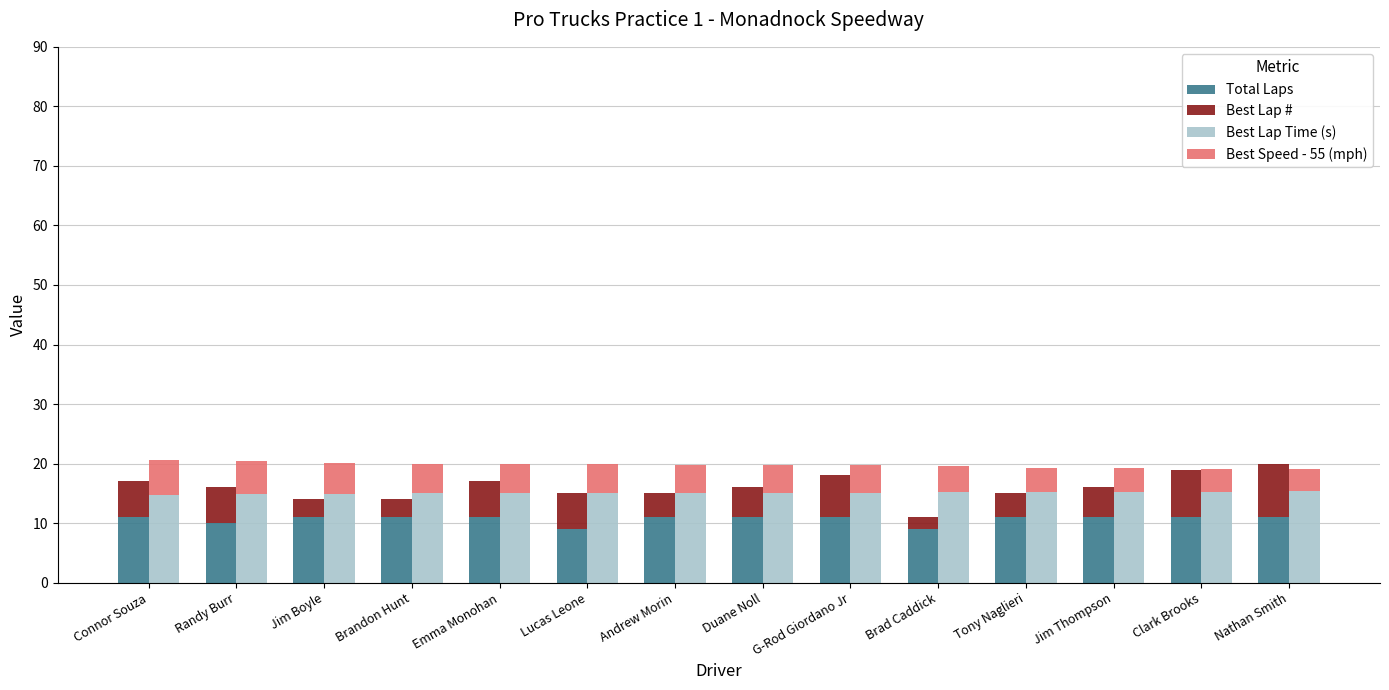

What is the label of the 14th bar from the right?

Connor Souza